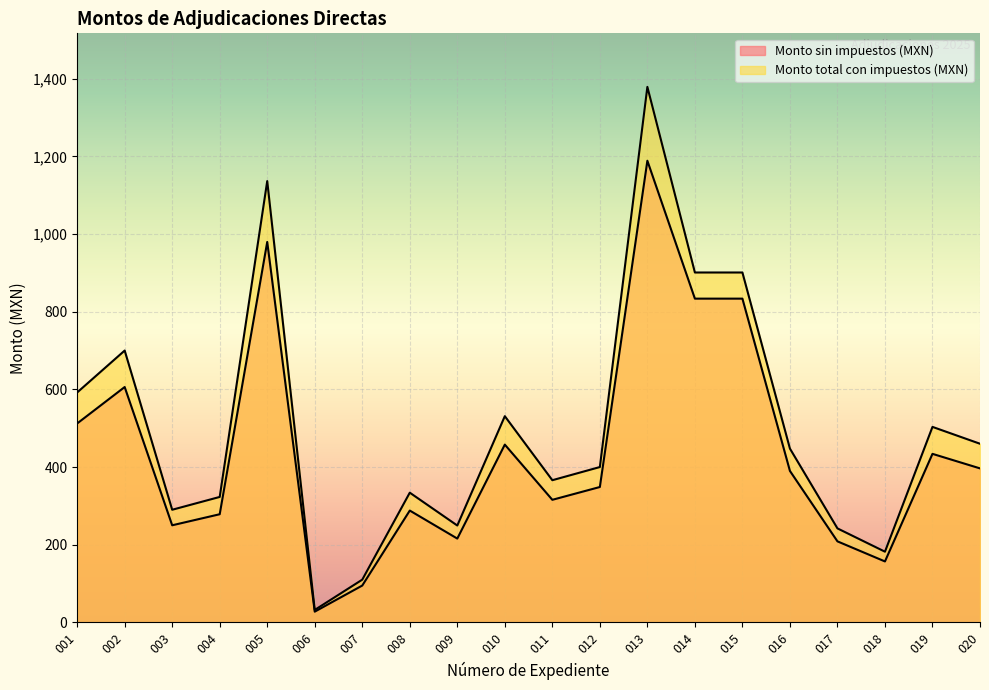

Which series has the widest spread of values?

Monto total con impuestos (MXN)